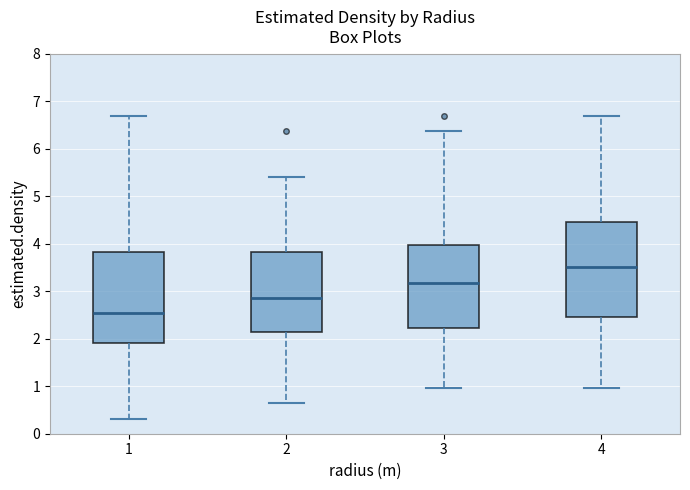

Where does the lower whisker of the box at x = 1 end on the y-axis? The values are not printed on the chart, so give them approximately, as read against the axis.

0.3